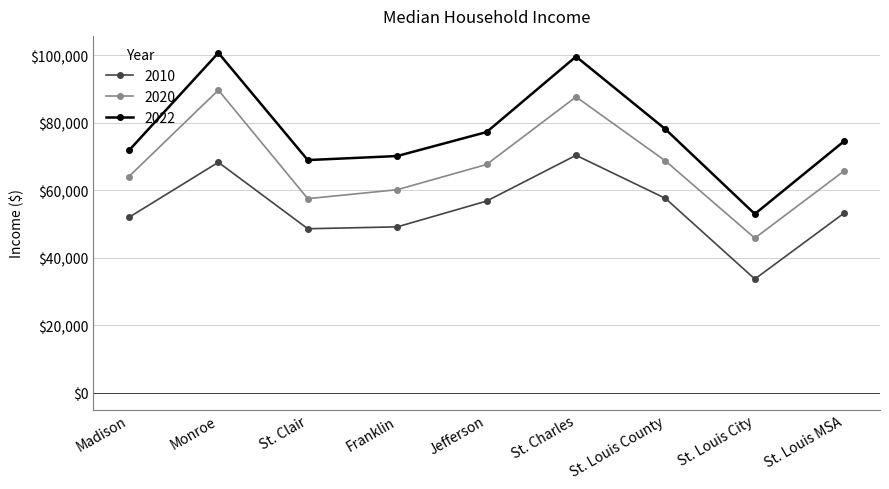

What is the spread (max minus min) of values at St. Charles?

29265